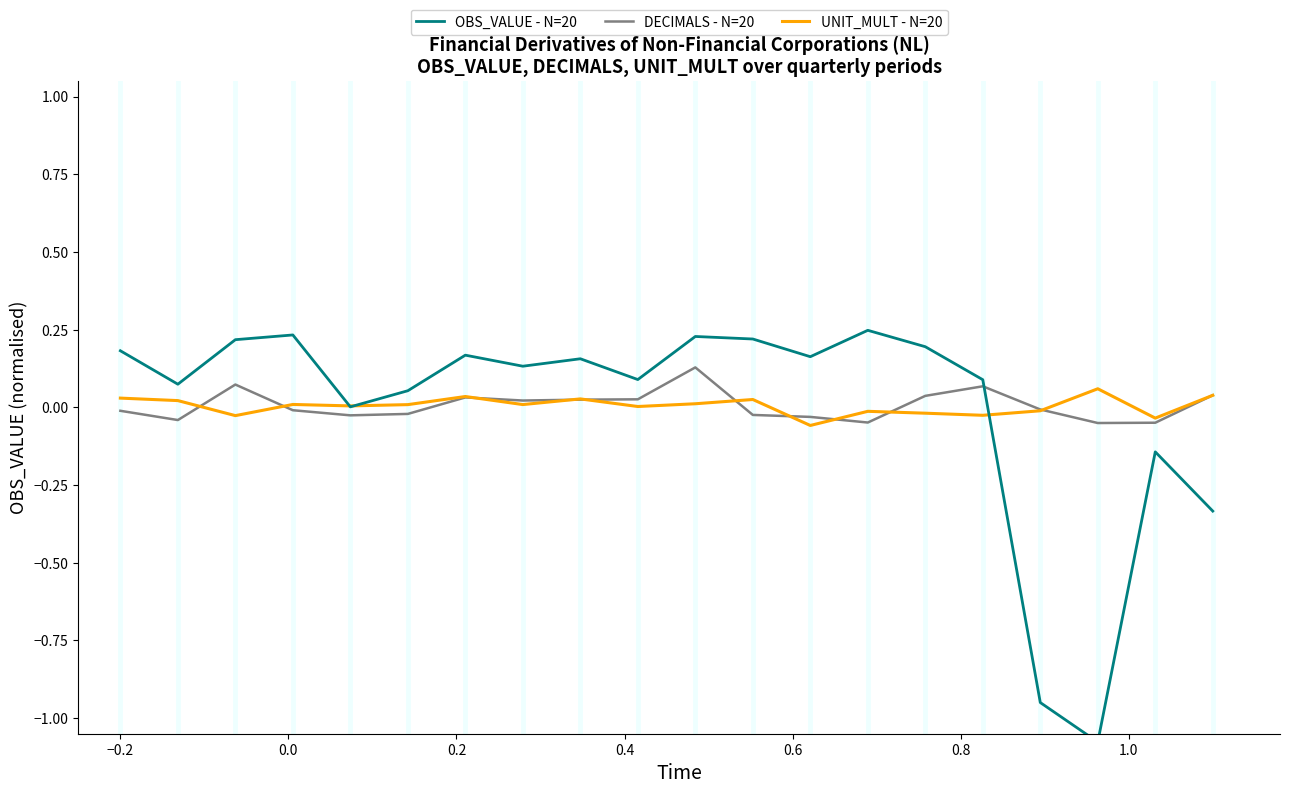

How many lines are shown in the chart?

3